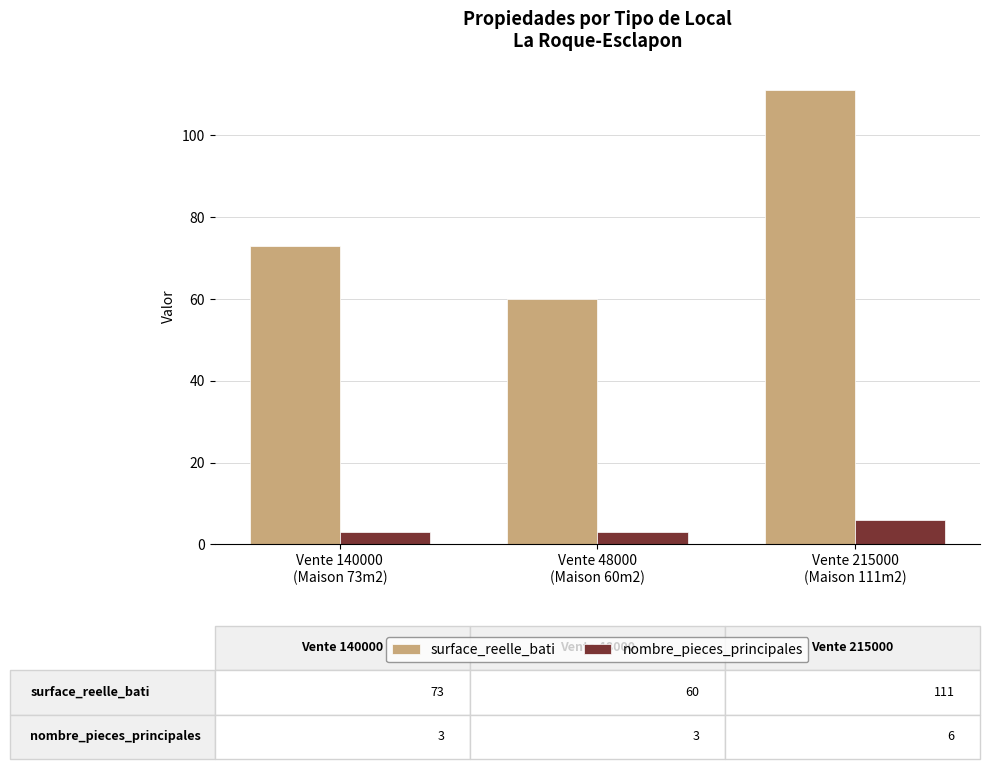

What is the sum of all nombre_pieces_principales values?

12